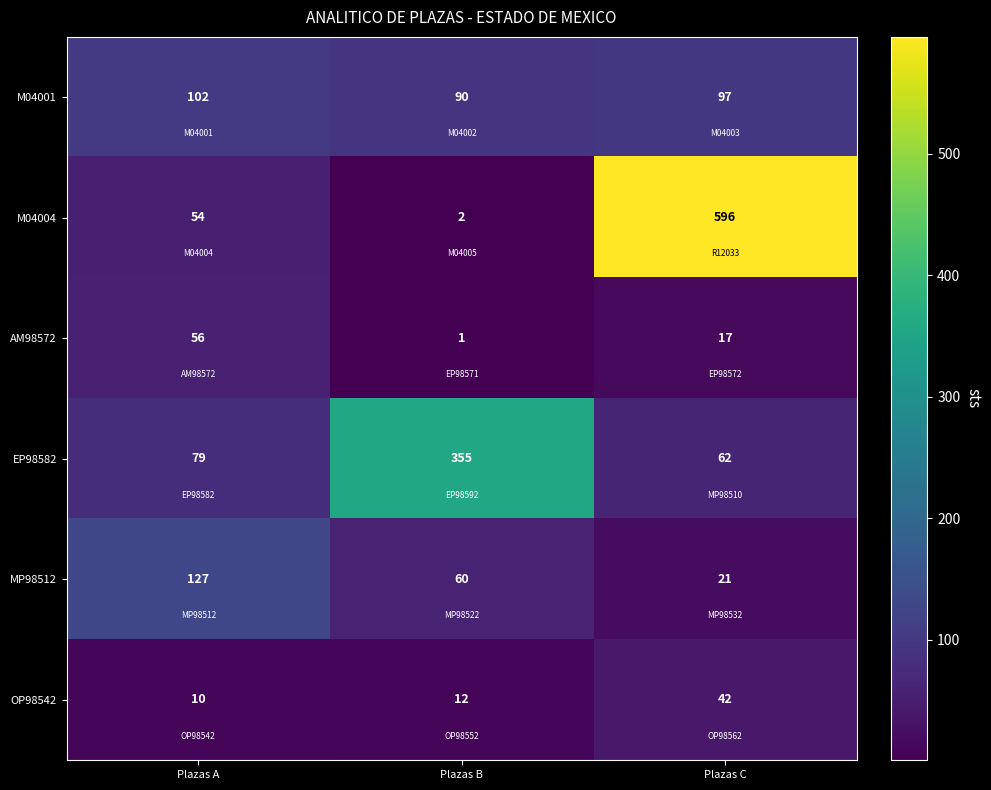

What is the difference between the second highest and minimum values in the AM98572 series?

16